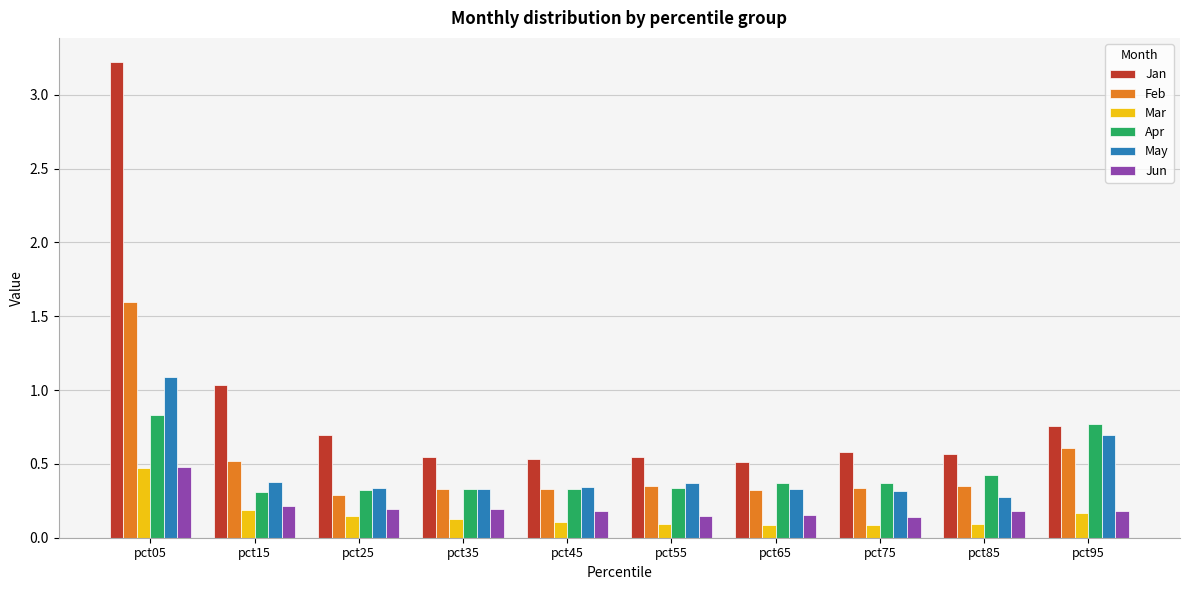

Count the Apr values in the range 0 to 1.

10